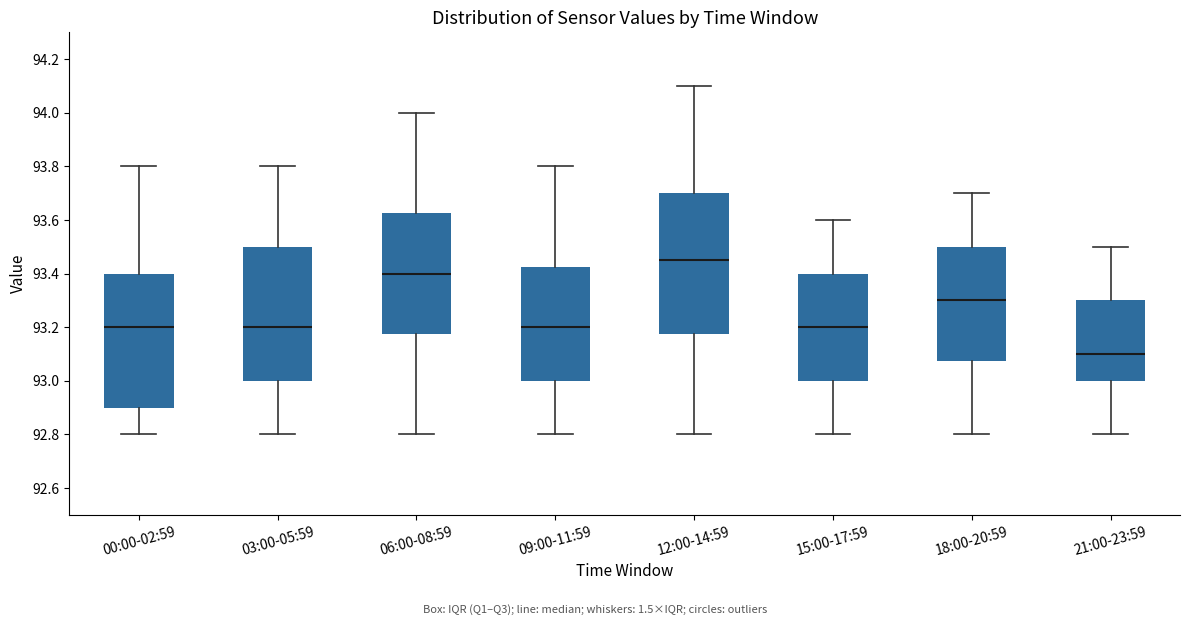

Reading left to right, read every box against the y-axis: the position of its median line, the range the box covers, and the ends of its whiskers. The values are not printed on the chart, so give them approximately, as read against the axis.

00:00-02:59: median 93.20, box 92.90 to 93.40, whiskers 92.80 to 93.80
03:00-05:59: median 93.20, box 93.00 to 93.50, whiskers 92.80 to 93.80
06:00-08:59: median 93.40, box 93.18 to 93.62, whiskers 92.80 to 94.00
09:00-11:59: median 93.20, box 93.00 to 93.42, whiskers 92.80 to 93.80
12:00-14:59: median 93.46, box 93.18 to 93.70, whiskers 92.80 to 94.10
15:00-17:59: median 93.20, box 93.00 to 93.40, whiskers 92.80 to 93.60
18:00-20:59: median 93.30, box 93.08 to 93.50, whiskers 92.80 to 93.70
21:00-23:59: median 93.10, box 93.00 to 93.30, whiskers 92.80 to 93.50